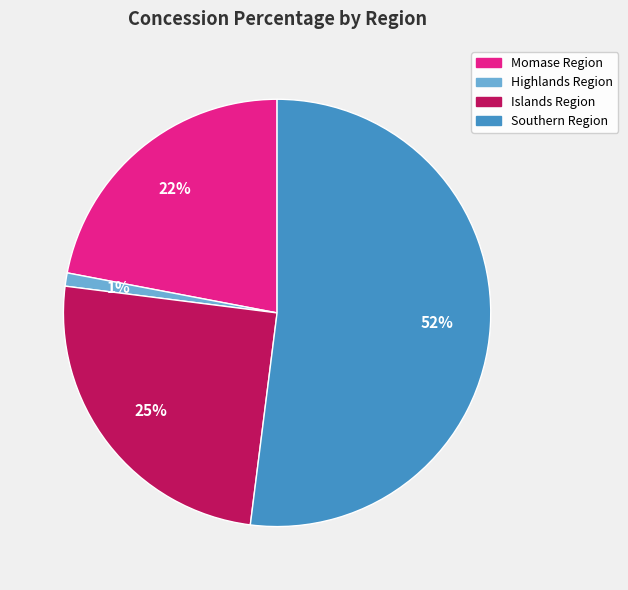

Which category has the biggest portion of the pie?

Southern Region